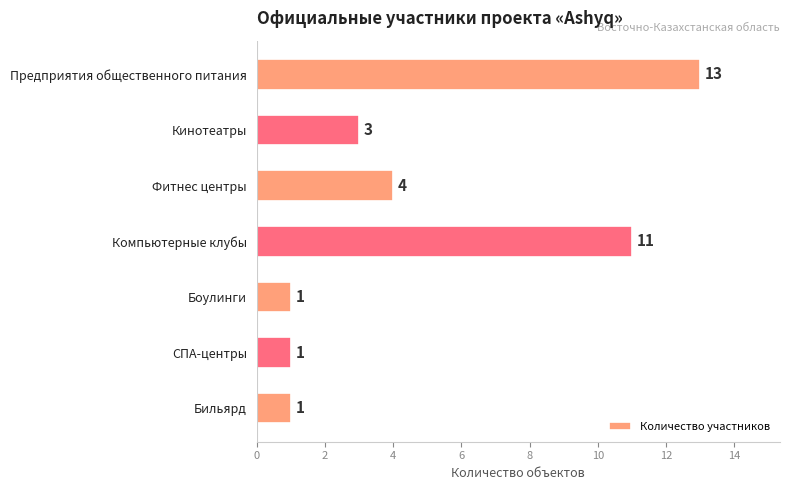

What is the label of the 6th bar from the top?

СПА-центры